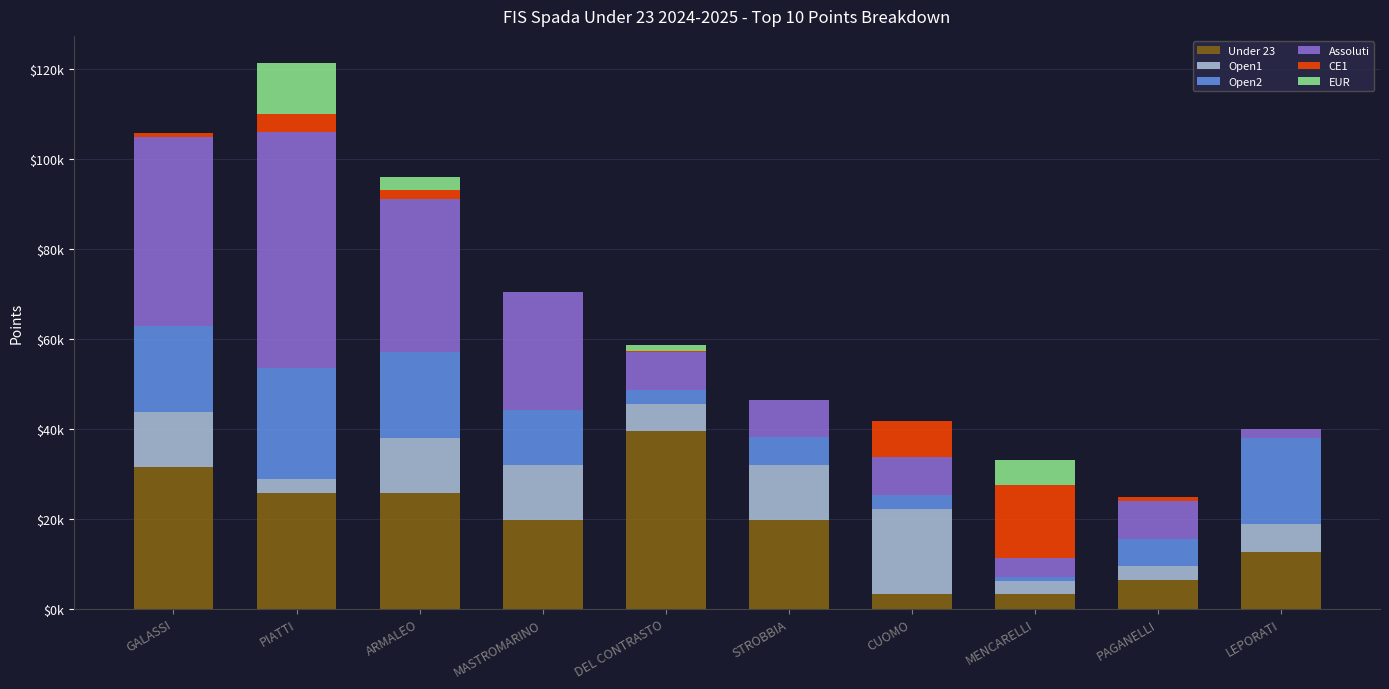

What is the average value of the Assoluti series?

19422